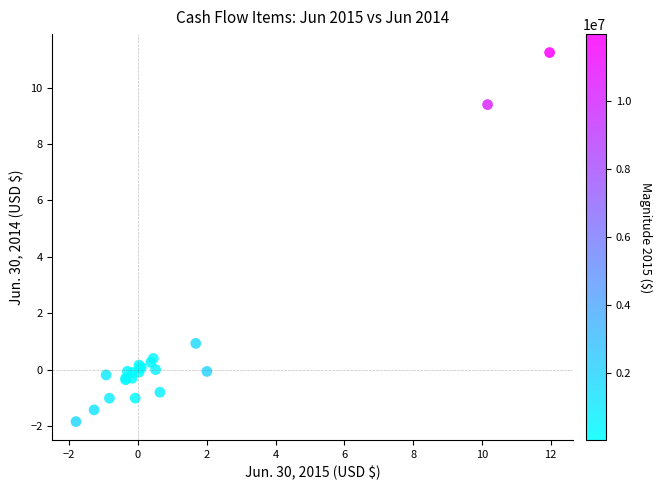

What Y value in the scatter plot is closest to 4?

0.9